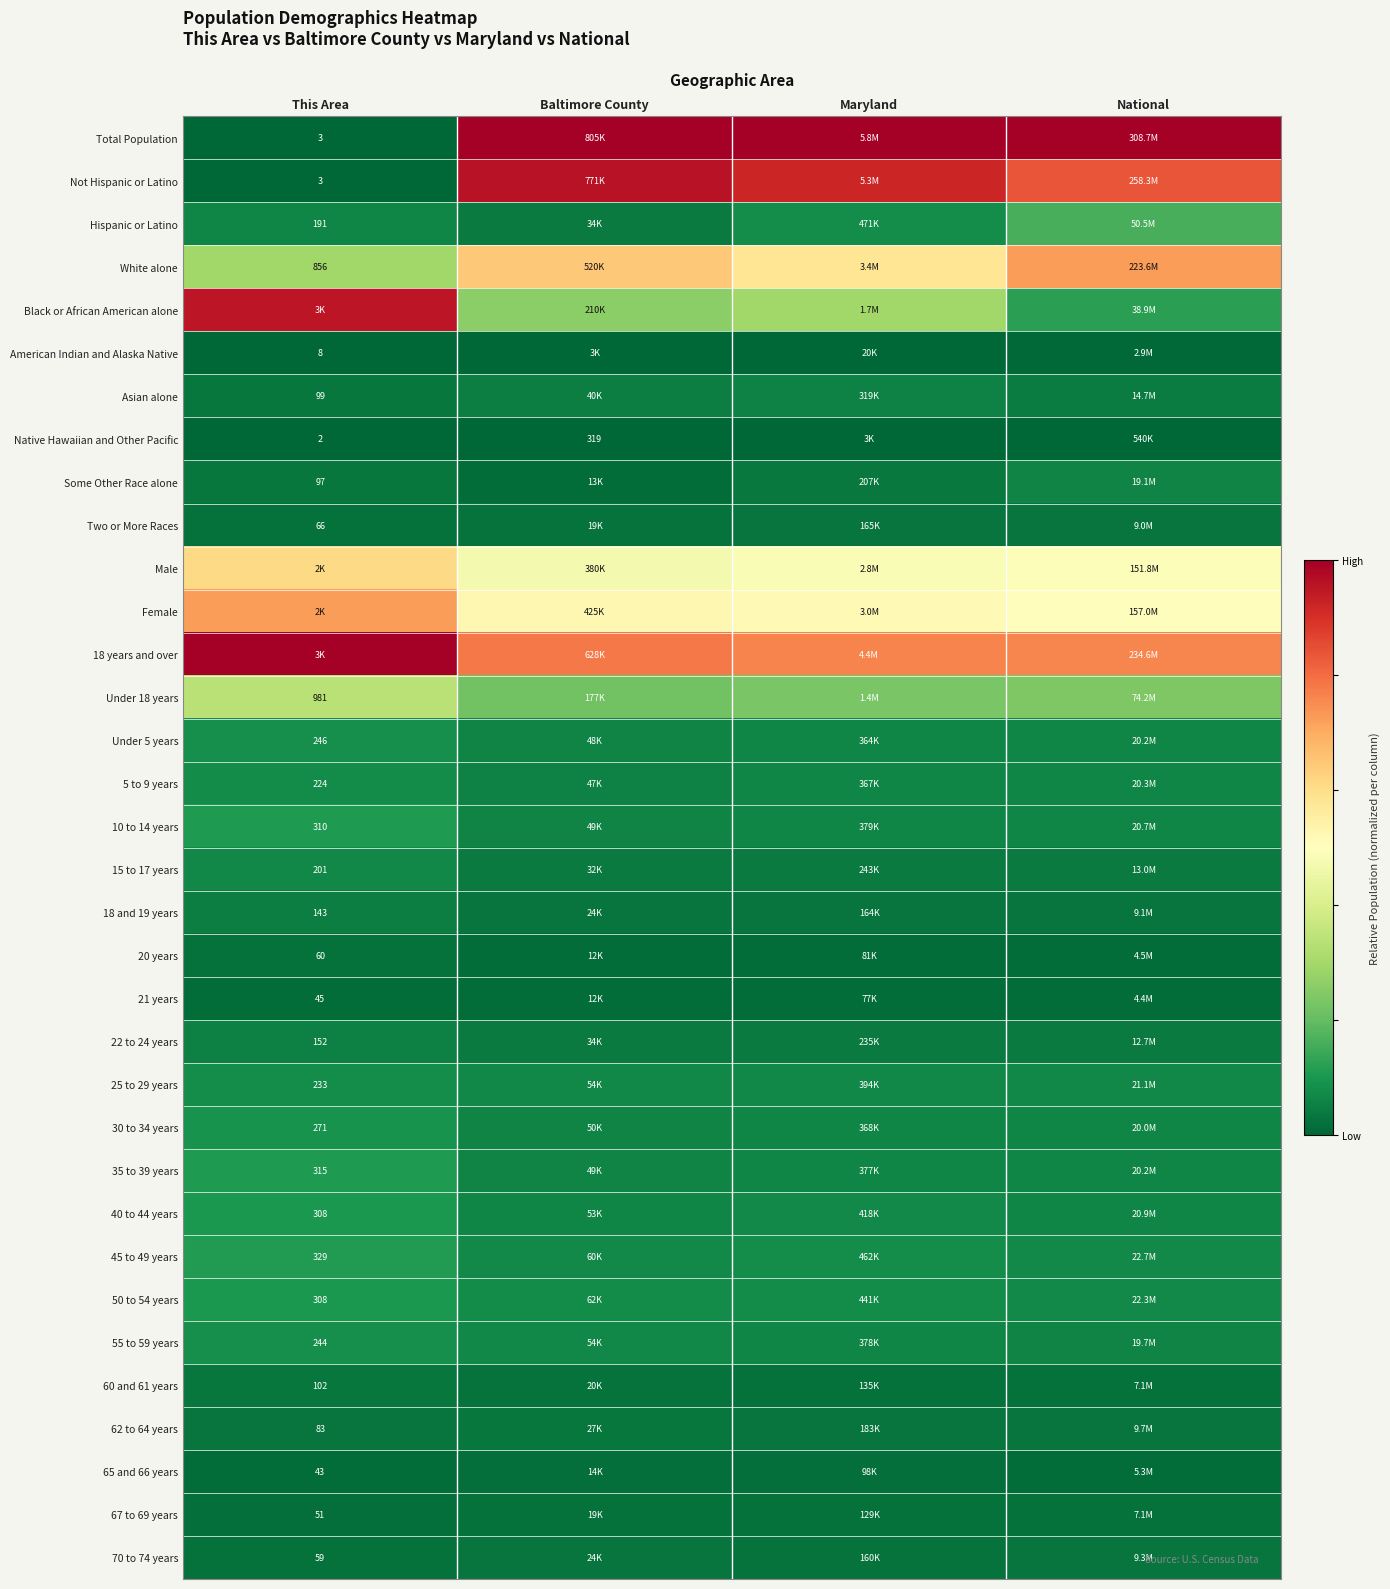

Which has a higher value, Maryland or This Area?

Maryland